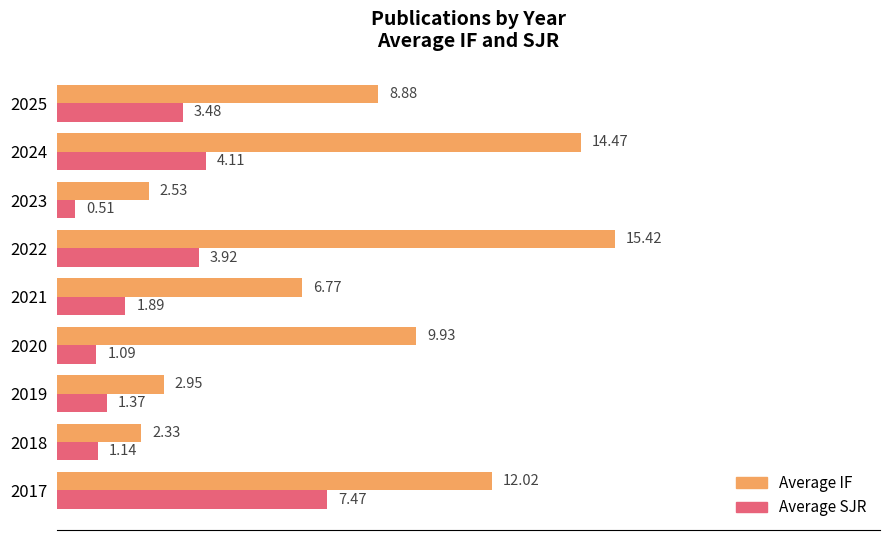

At how many categories does at least one series exceed 1?

9